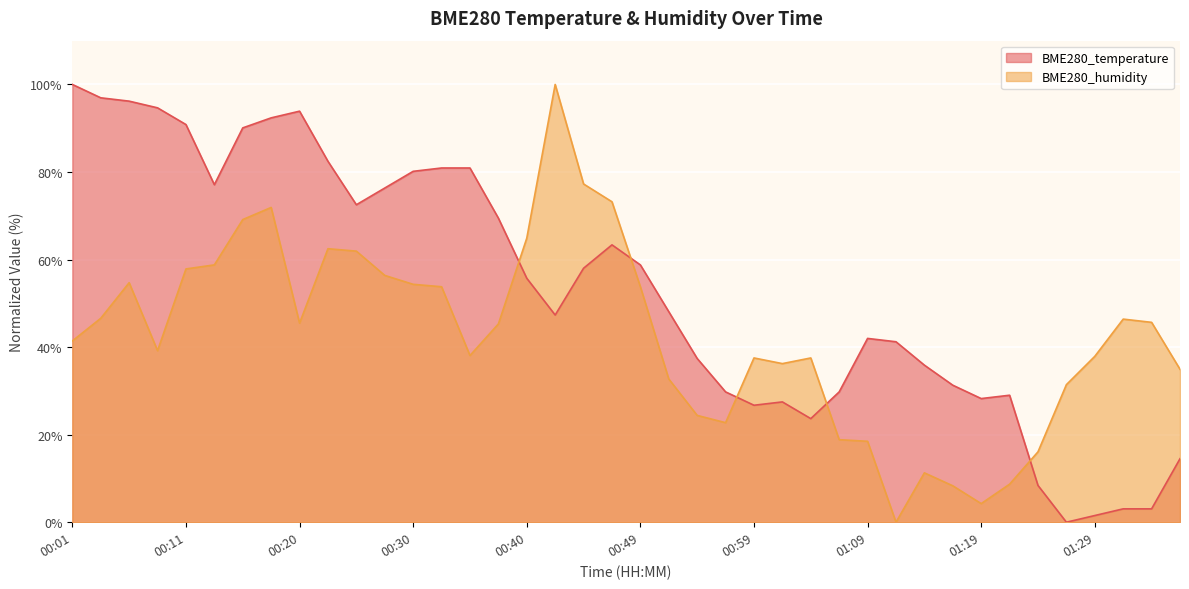

How many data points in BME280_temperature are less than 55?

20